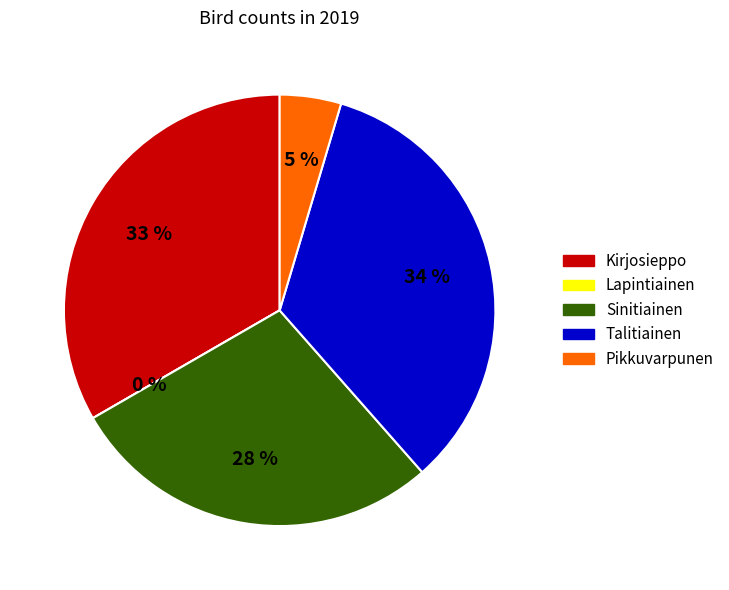

Does Pikkuvarpunen account for over 50% of the chart?

No